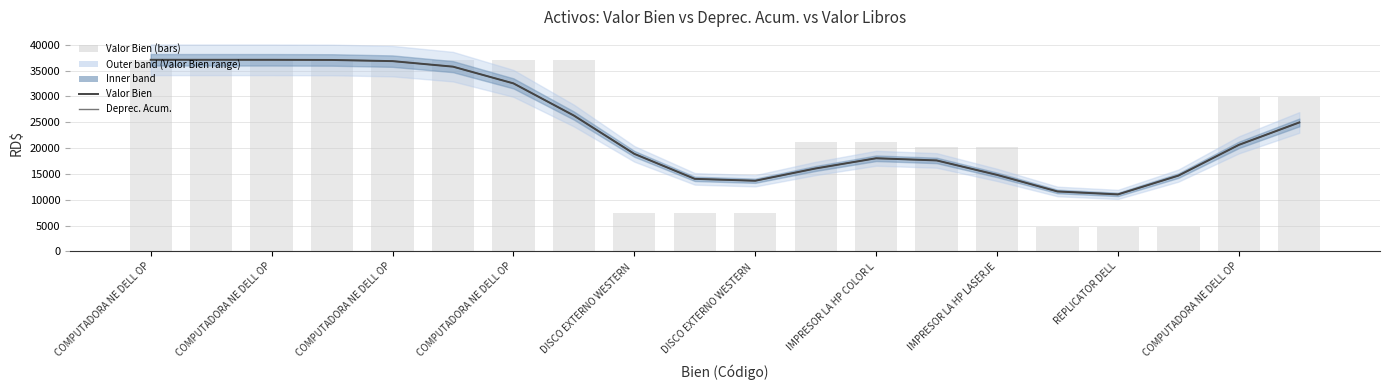

Which has a higher value, 17 or REPLICATOR DELL?

REPLICATOR DELL